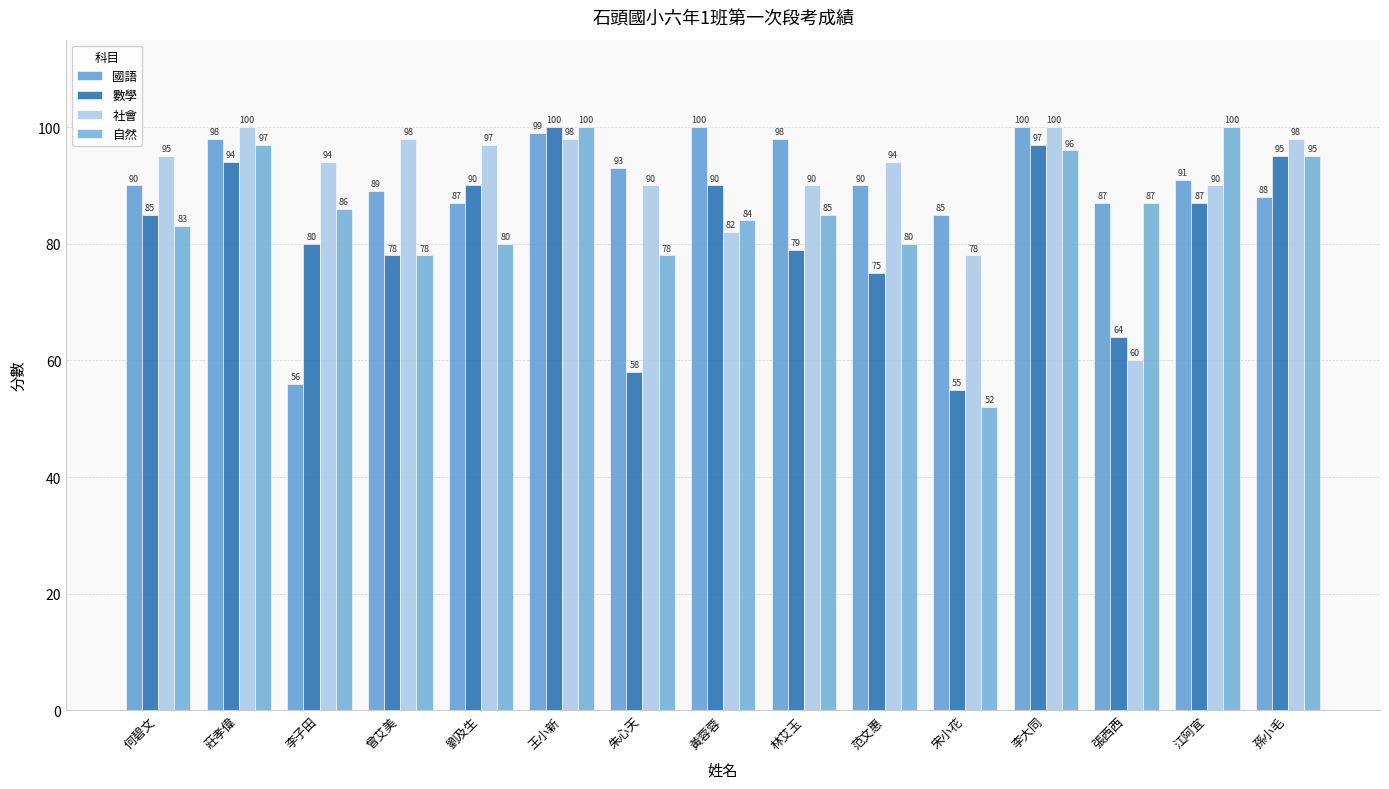

What is the sum of all 數學 values?

1227